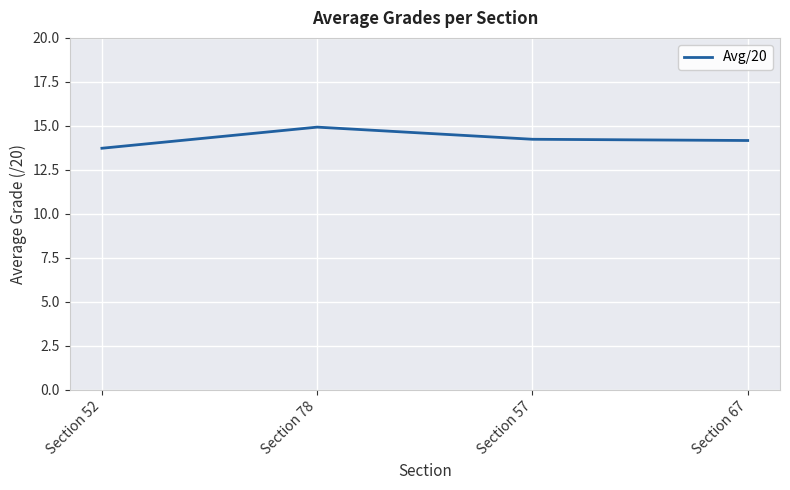

What position from the left is Section 78?

2